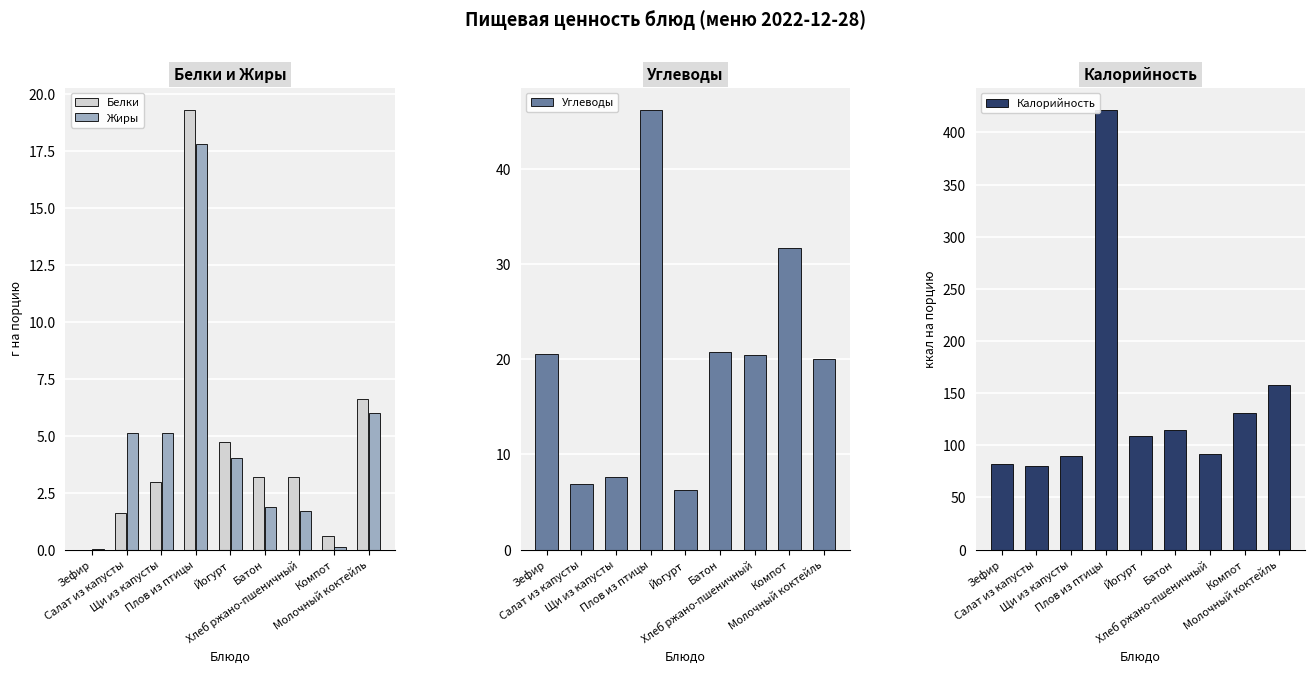

What is the minimum value for Калорийность?

80